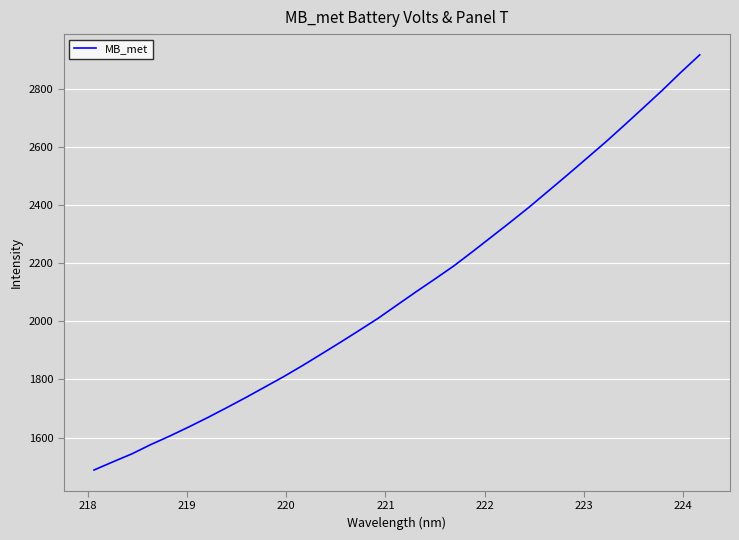

What is the difference between the maximum and minimum values?

1427.3